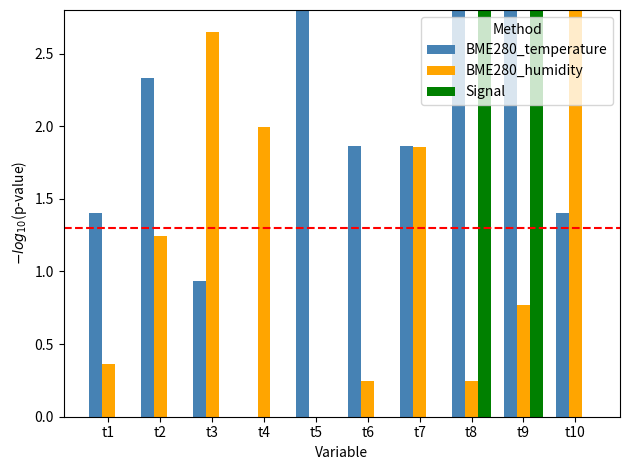

Is the value of Signal at t8 greater than the value of BME280_humidity at t3?

Yes